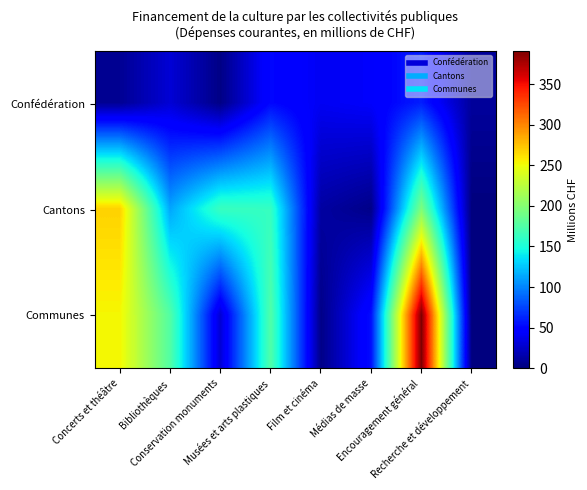

What is the total value across all series at Conservation monuments?

195.6